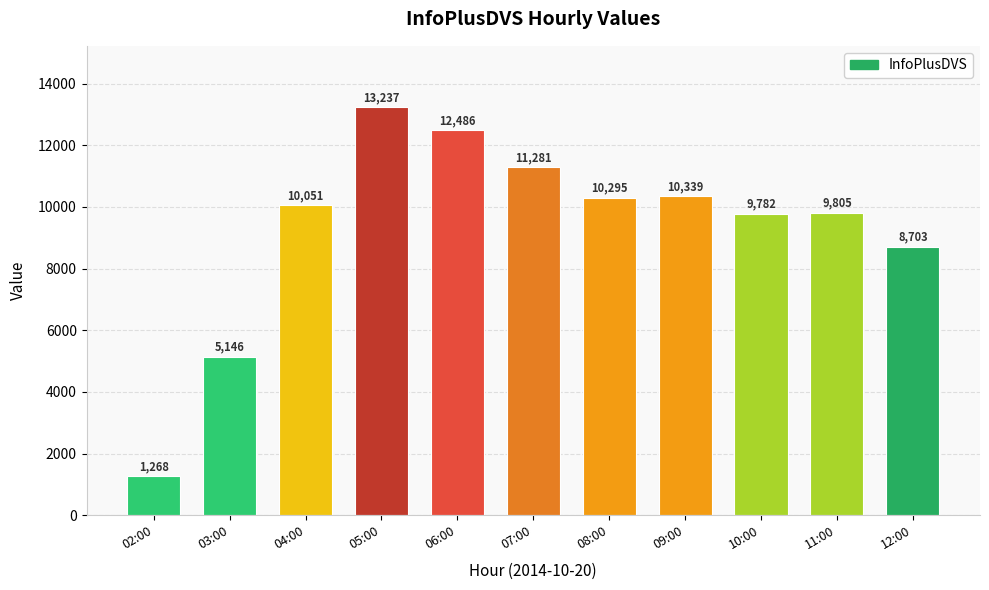

What is the ratio of the value at 05:00 to the value at 08:00?

1.3